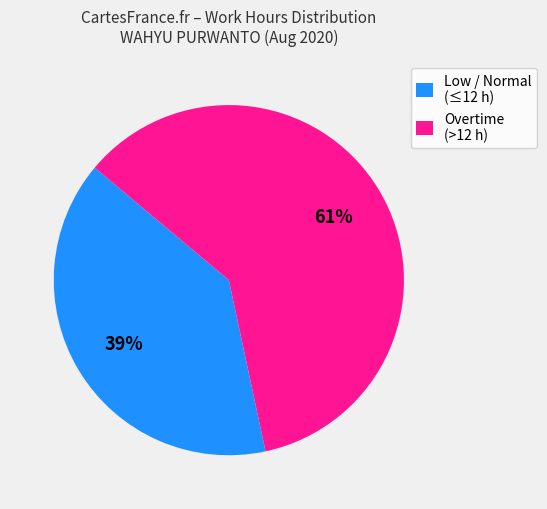

Rank the categories by value from highest to lowest.

Overtime (>12 h), Low / Normal (≤12 h)